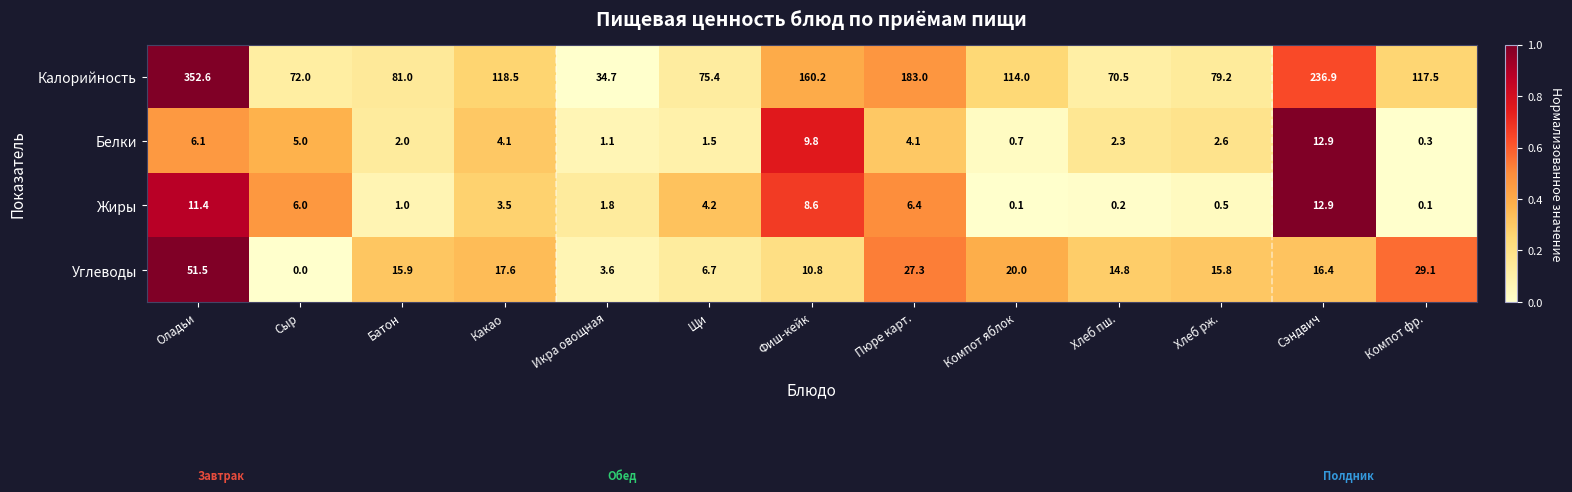

What is the maximum value for Жиры?

12.9